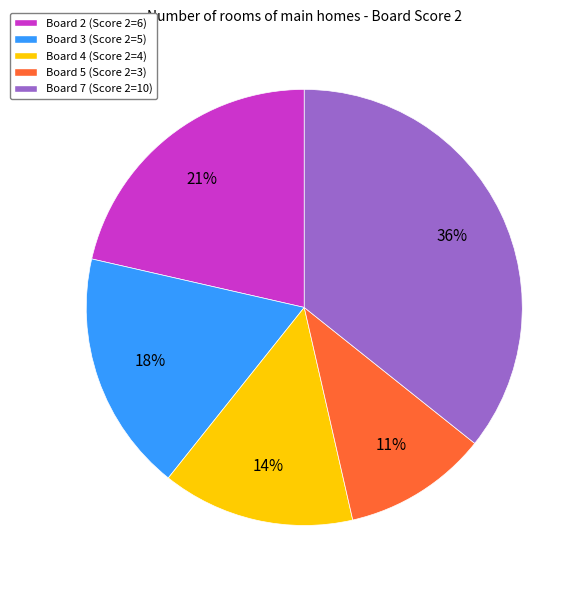

Which has a higher value, Board 7 (Score 2=10) or Board 3 (Score 2=5)?

Board 7 (Score 2=10)